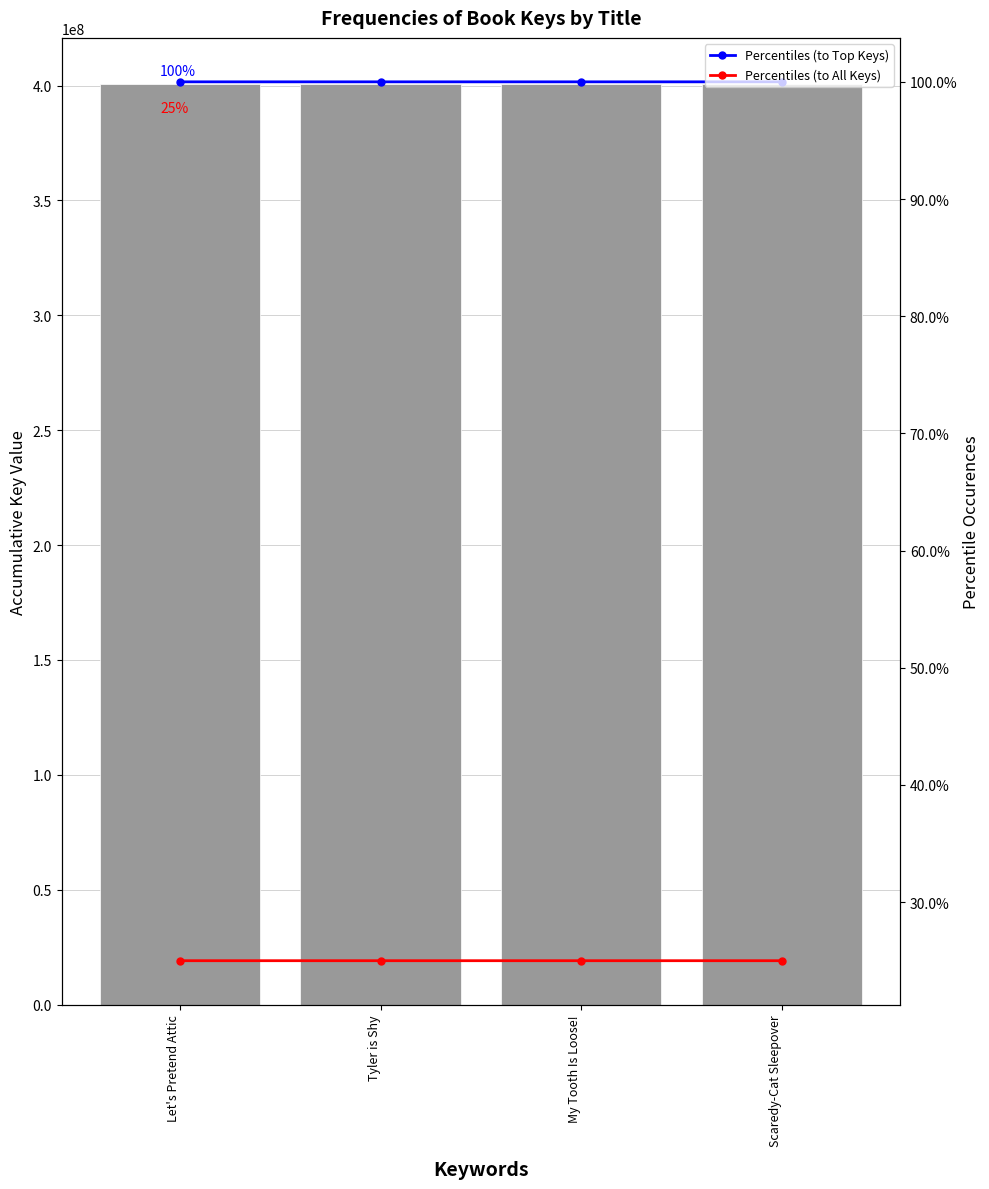

What is the maximum value shown in the chart?

400718675.0